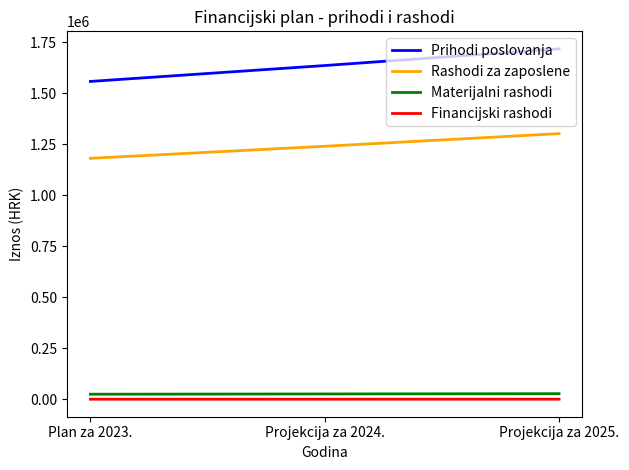

List the labels in order of Prihodi poslovanja value, smallest first.

Plan za 2023., Projekcija za 2024., Projekcija za 2025.